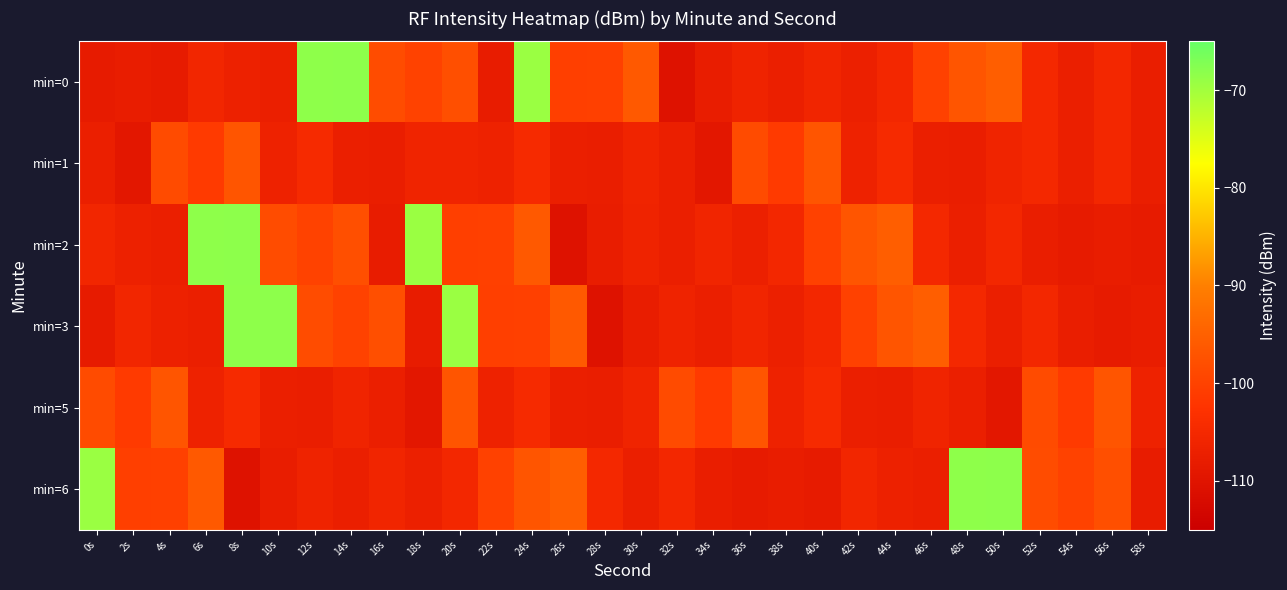

At 36s, list the series in order from smallest to largest.

min=6, min=2, min=0, min=3, min=1, min=5